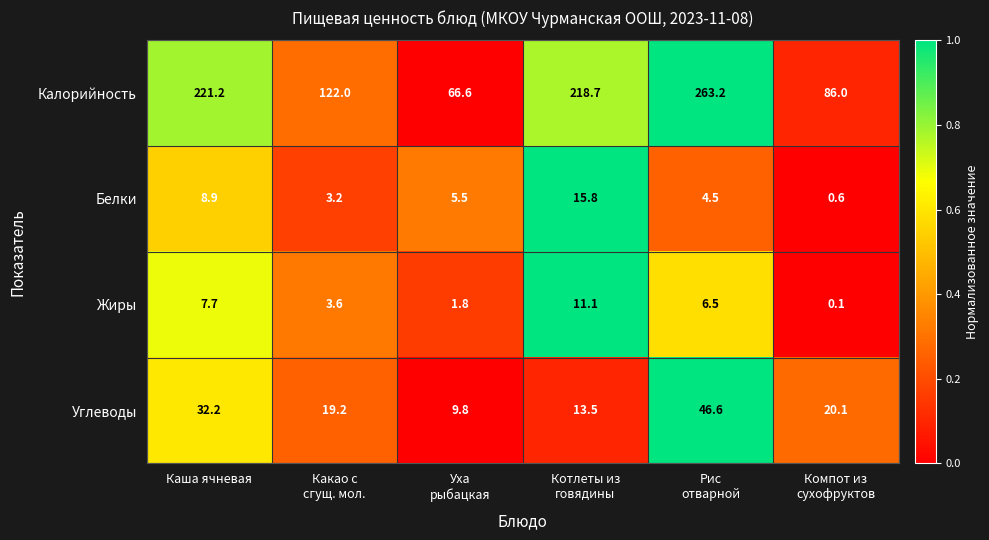

Which series has the largest total across all categories?

Калорийность